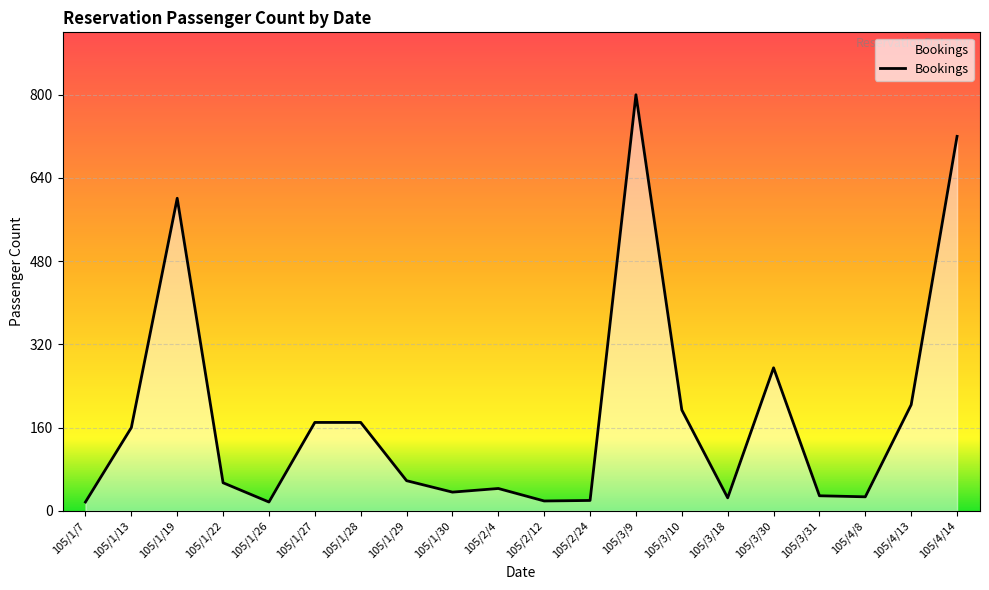

What is the sum of all values?

3639